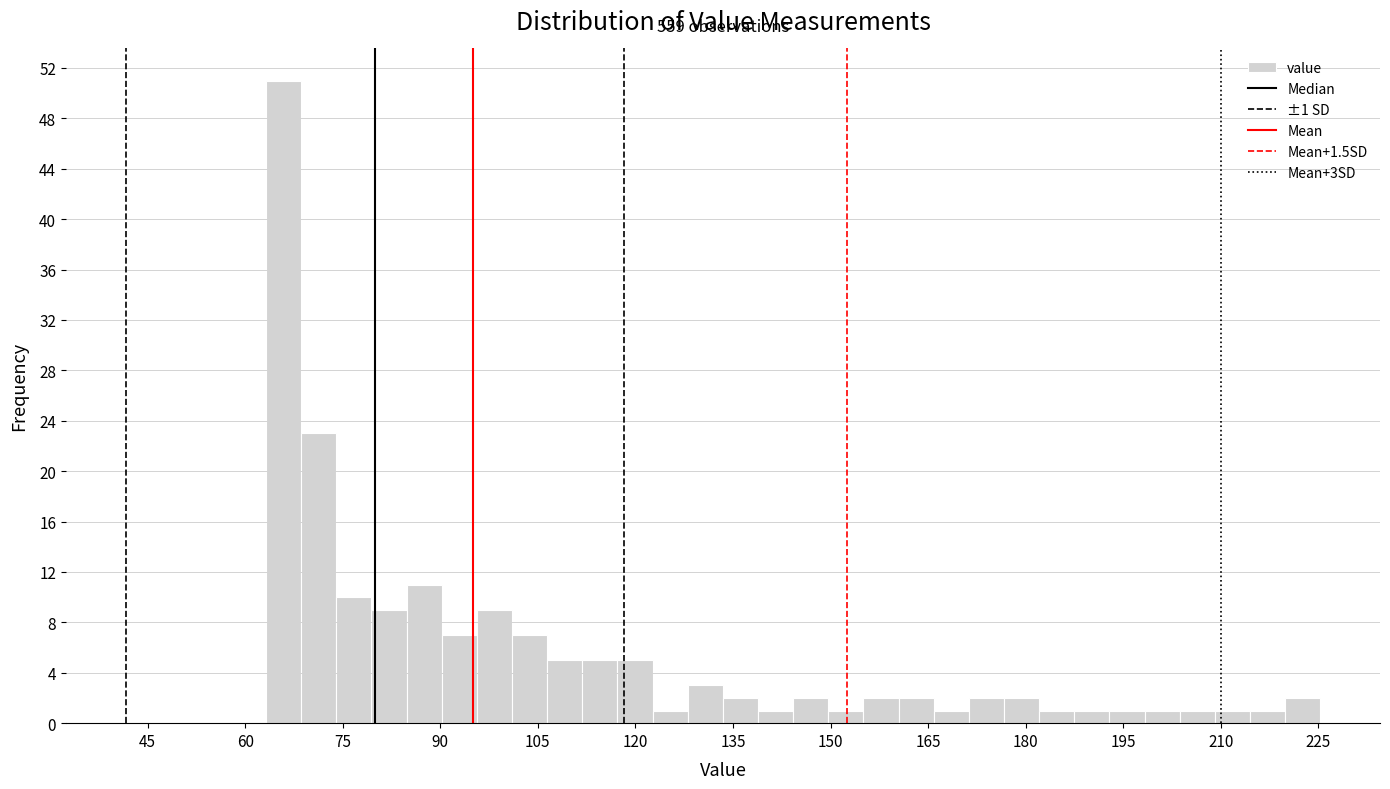

Read against the x-axis, roughly where is the centre of the tallest bar?

66